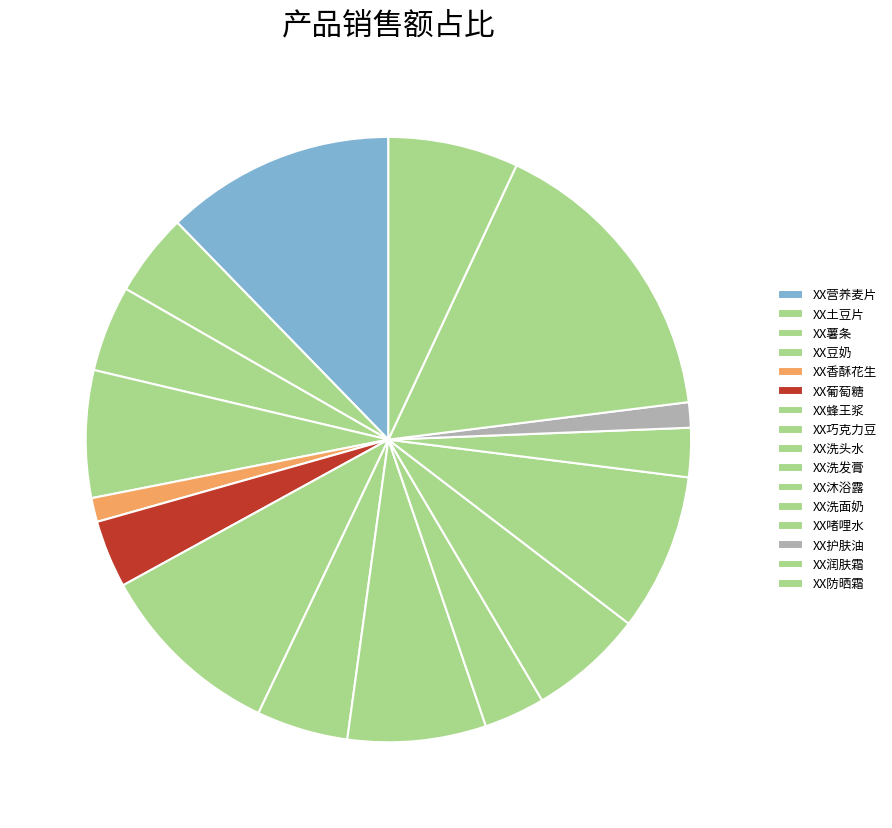

To the nearest percent, what portion does XX啫哩水 represent?

3%